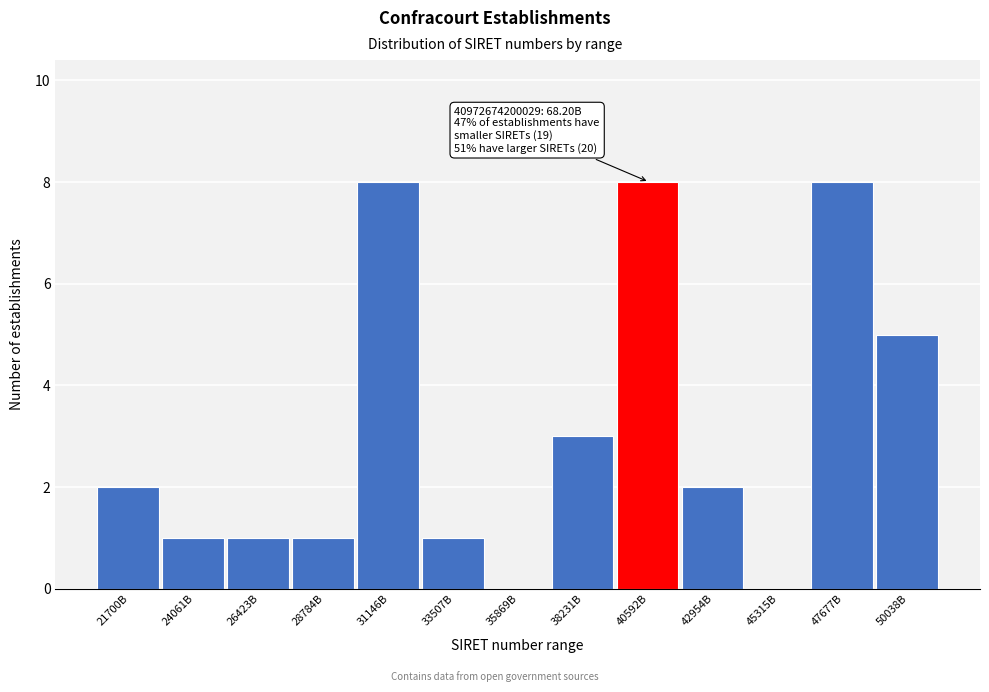

Reading left to right, what are all the values shown in this chart?

21700B=2	24061B=1	26423B=1	28784B=1	31146B=8	33507B=1	35869B=0	38231B=3	40592B=8	42954B=2	45315B=0	47677B=8	50038B=5